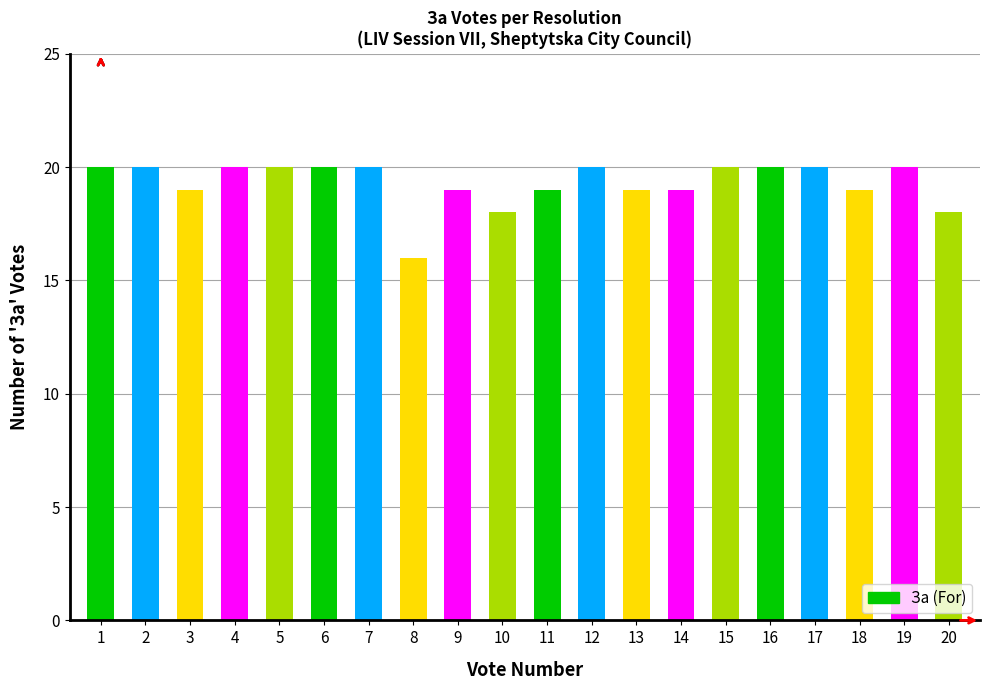

The value at 6 is 7. True or false?

False